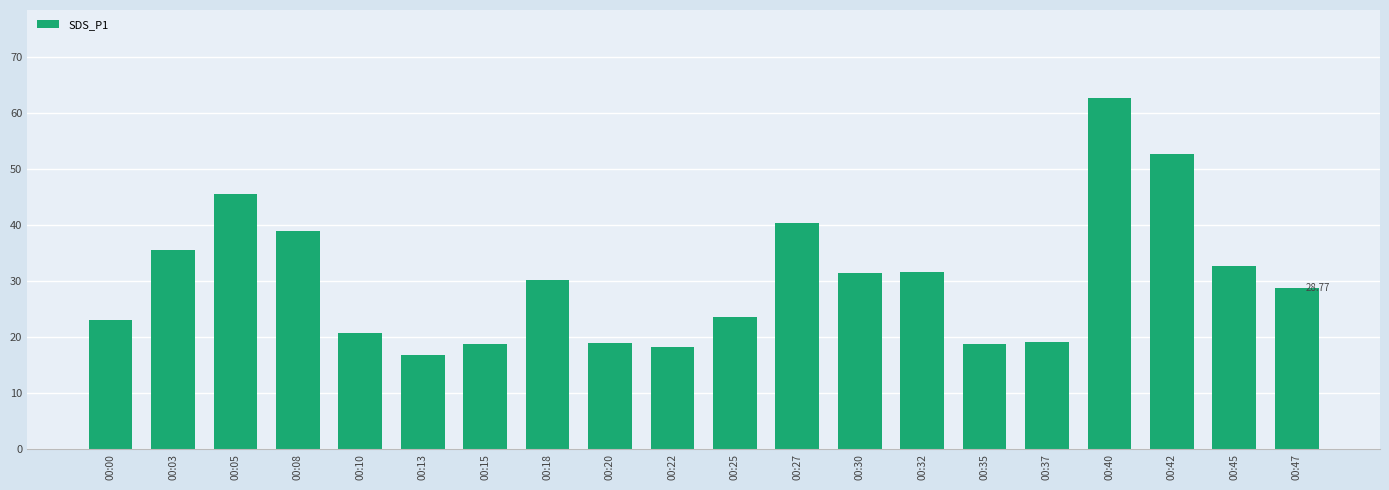

What is the difference between the second highest and second lowest values?

34.5